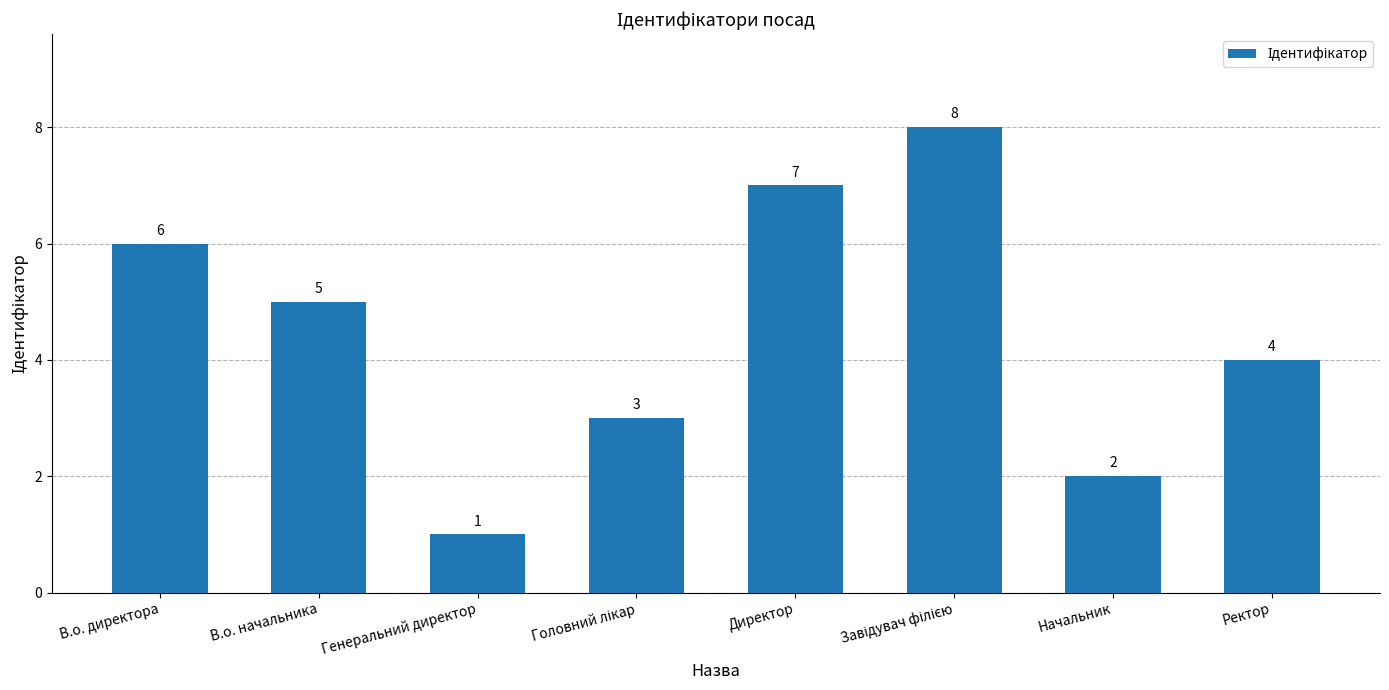

How many values are between 3 and 7?

5